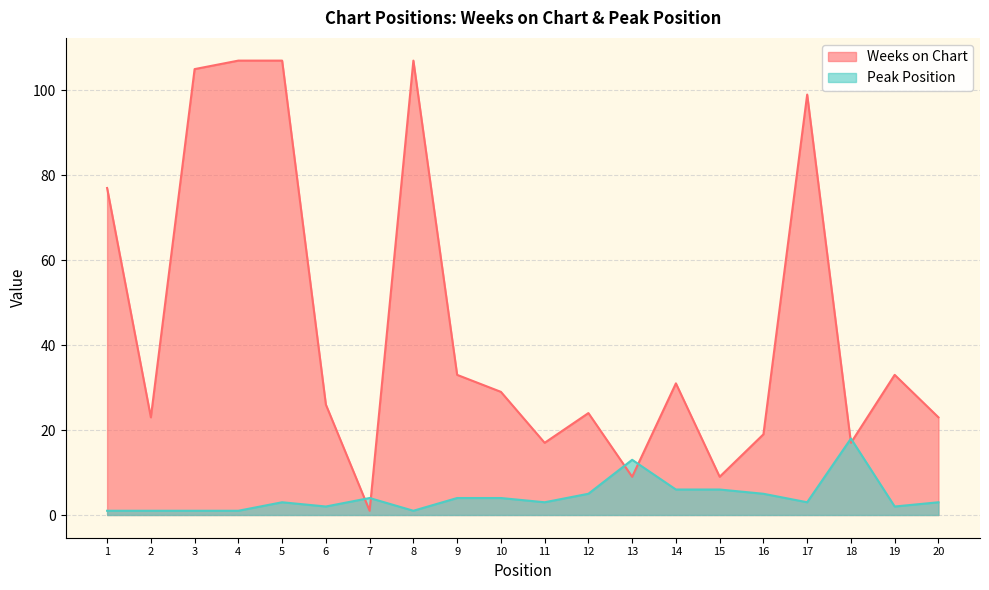

Which label corresponds to the smallest value in the chart?

7